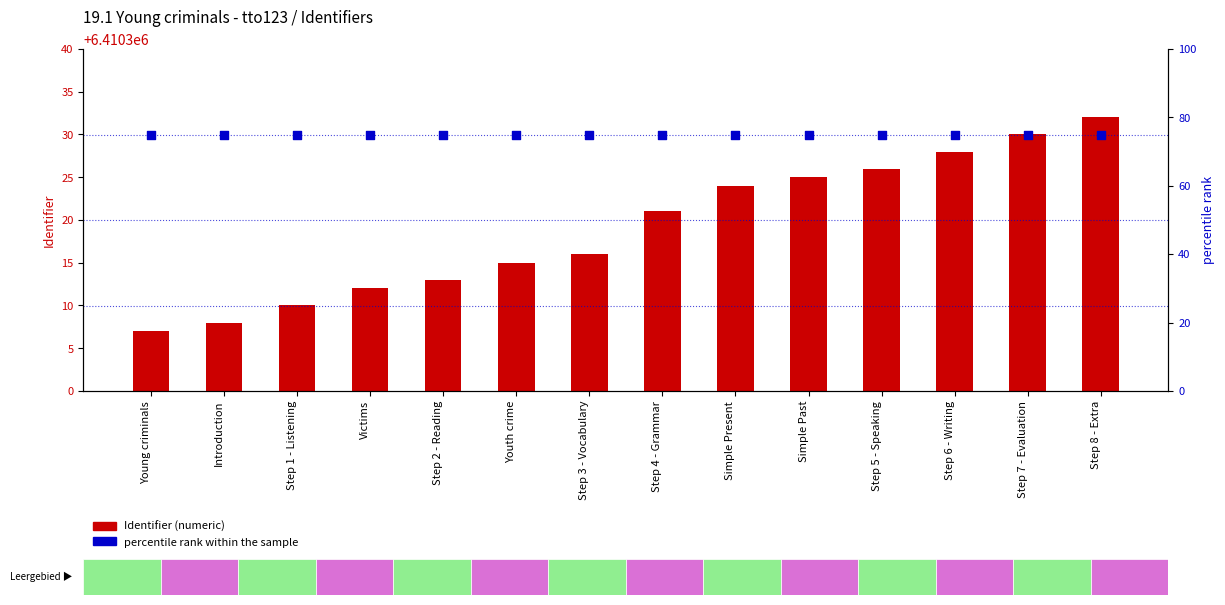

Which series has the largest total across all categories?

Identifier